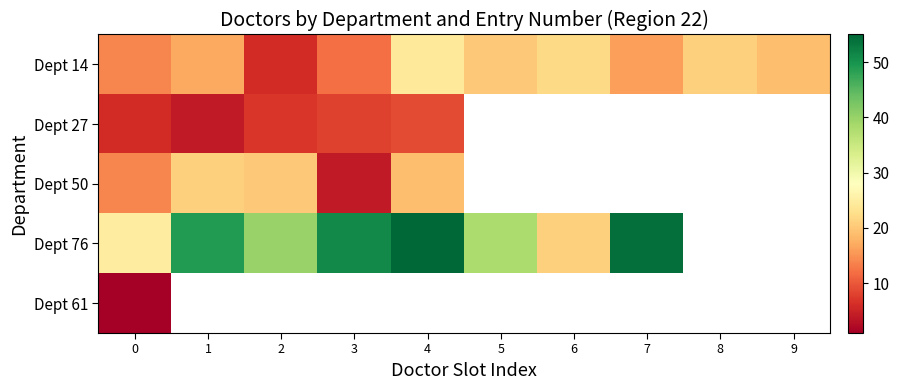

Is it true that Dept 76 equals 74.3 at 1?

False